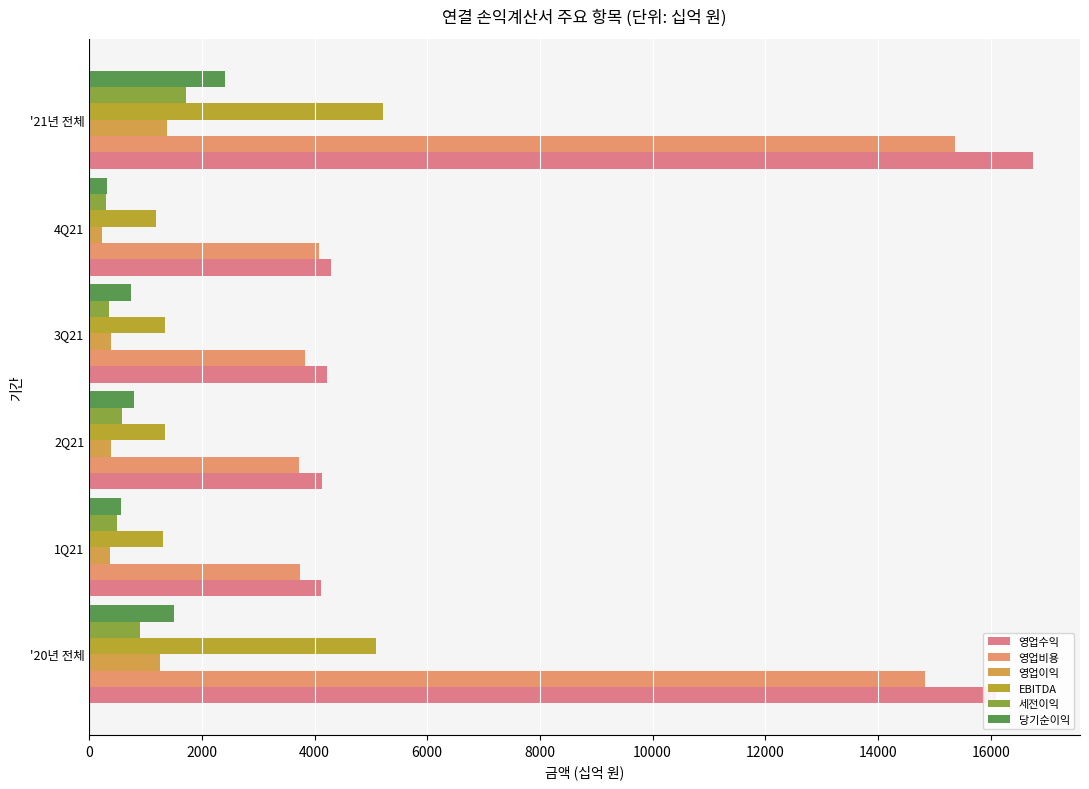

How many data points in 영업이익 are above 395?

3